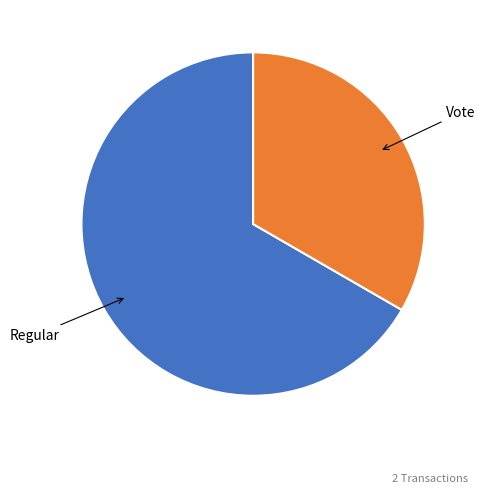

Does any single category account for the majority?

Yes